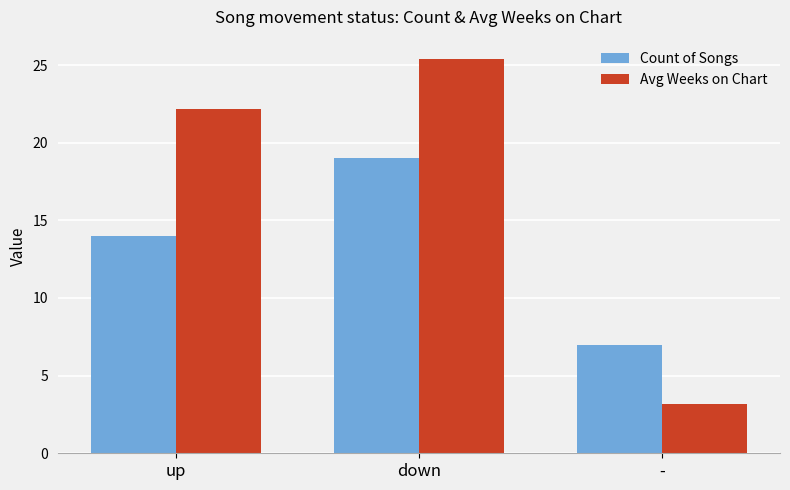

What is the greatest value displayed?

25.4